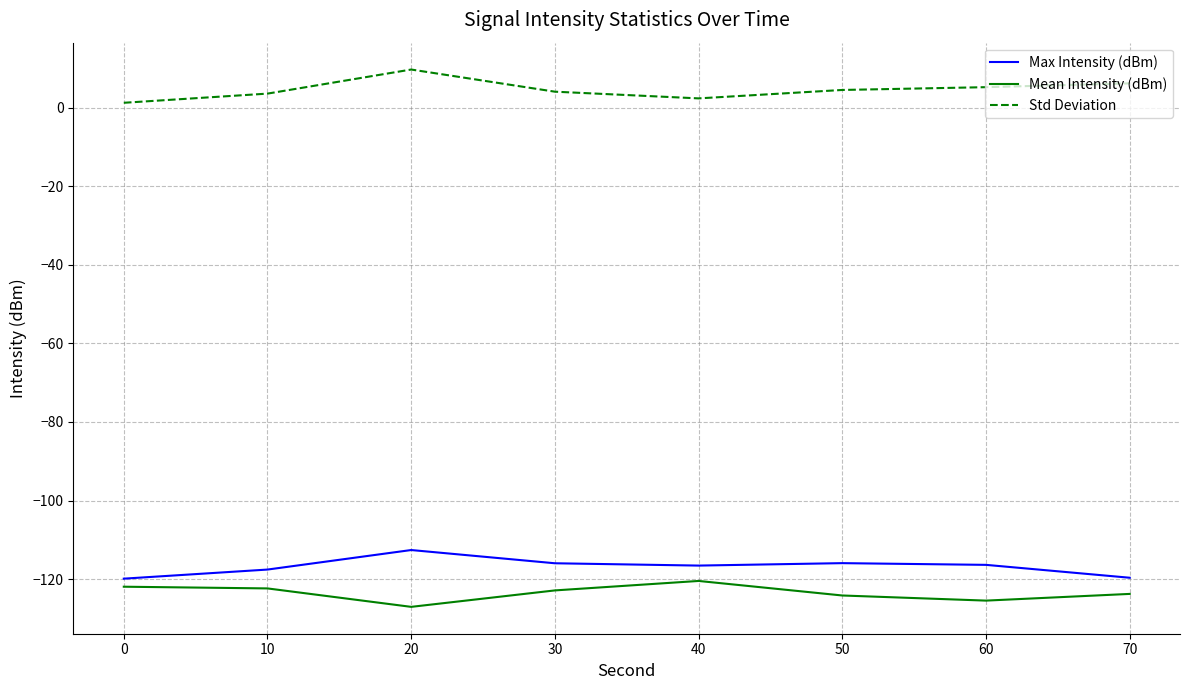

What is the difference between the maximum and minimum values in the Std Deviation series?

8.5